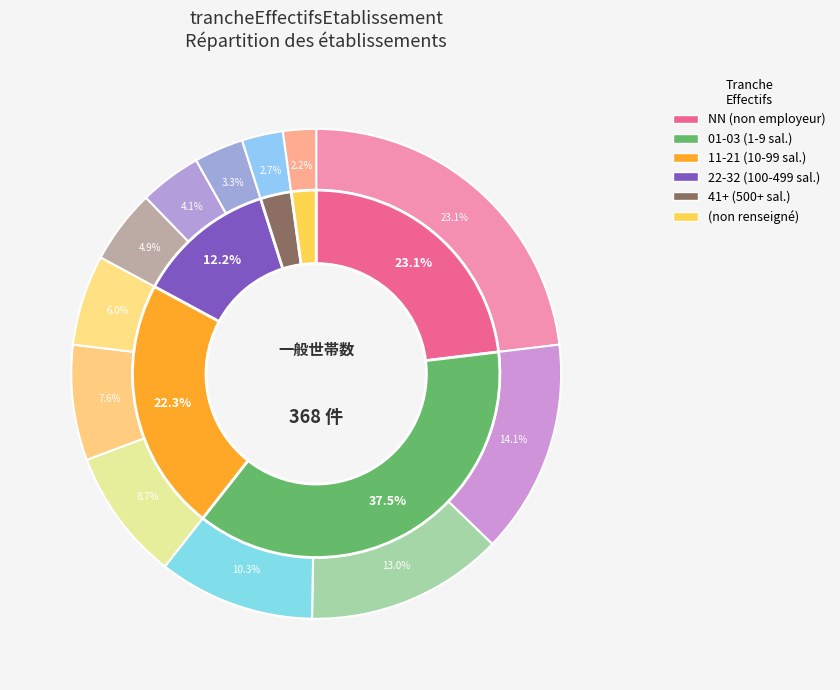

Is it true that 12 is 13% of the pie?

False